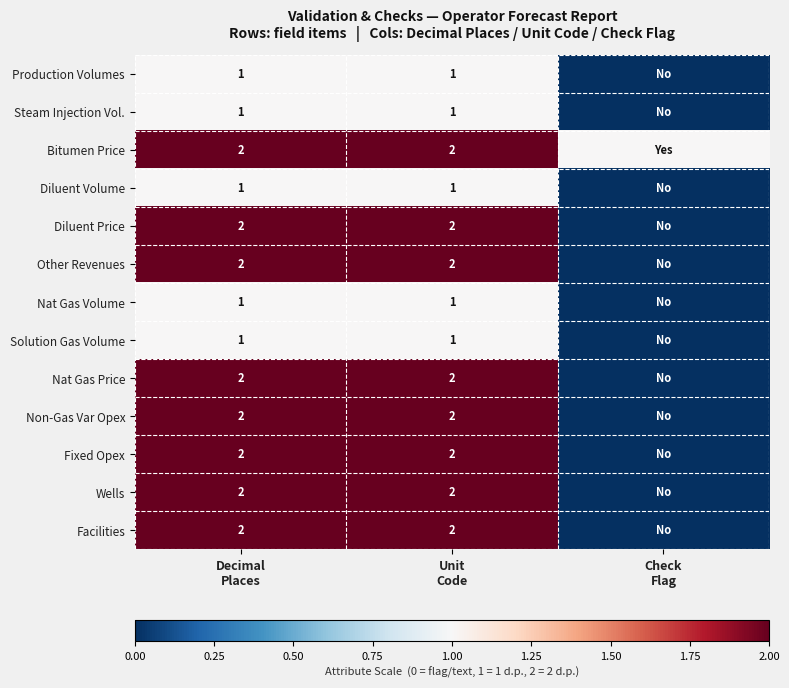

How many Wells values are between 0 and 2?

3